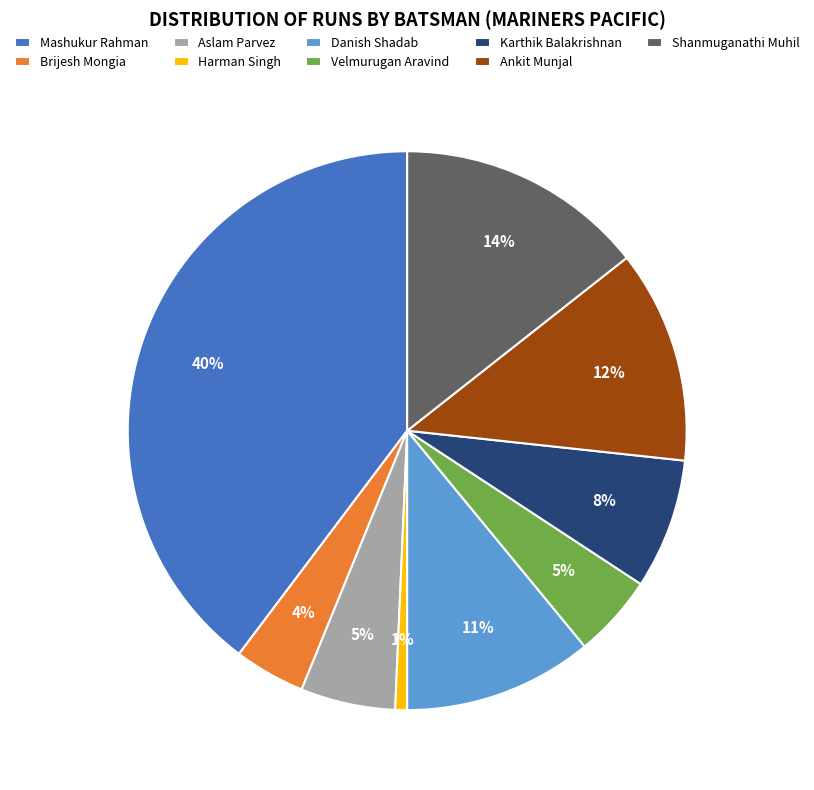

What percentage is the Brijesh Mongia slice, to the nearest percent?

4%